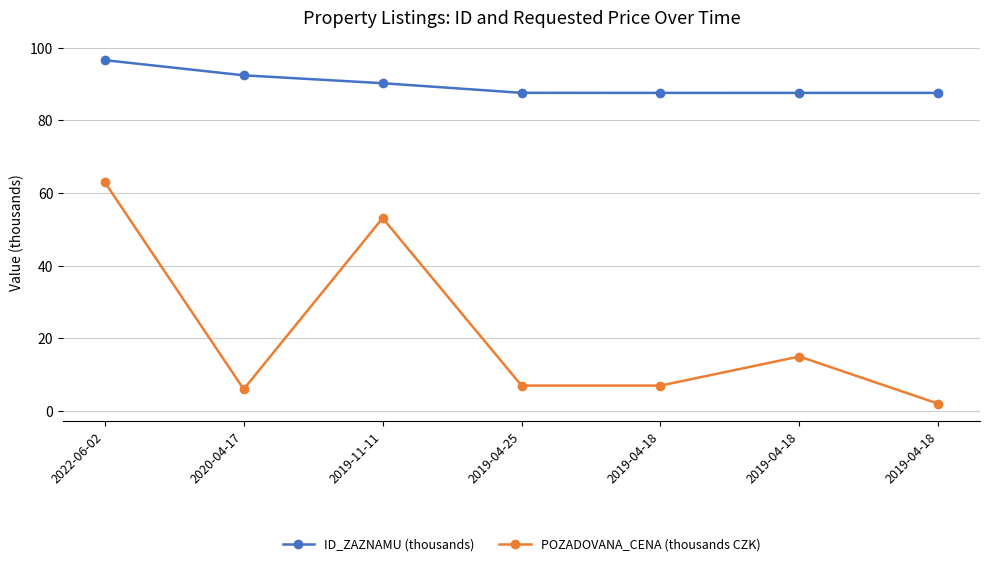

At which category does ID_ZAZNAMU (thousands) reach its first local valley?

2019-04-18